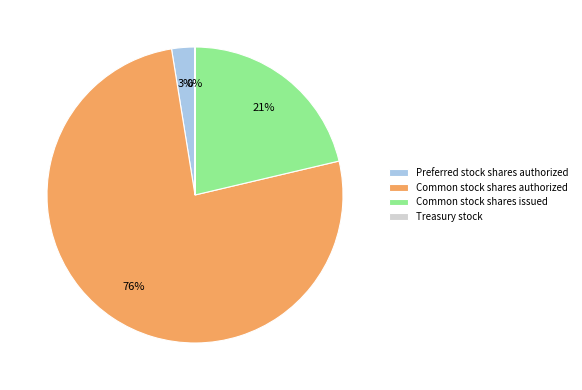

What is the ratio of the value at Common stock shares authorized to the value at Common stock shares issued?

3.6